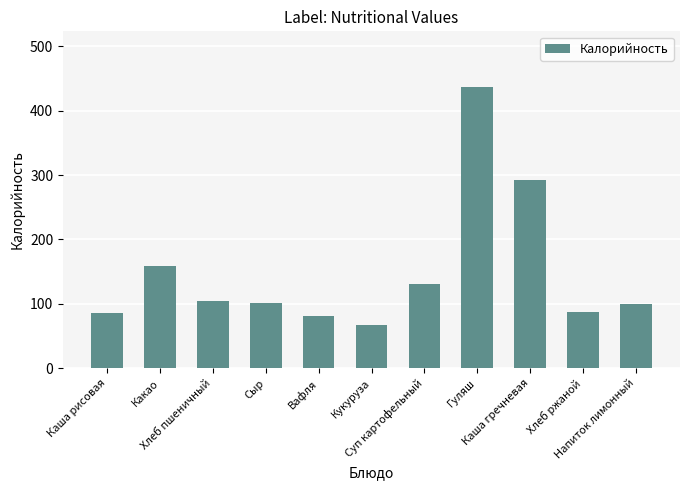

Where is the data nearest to the value 251?

Каша гречневая